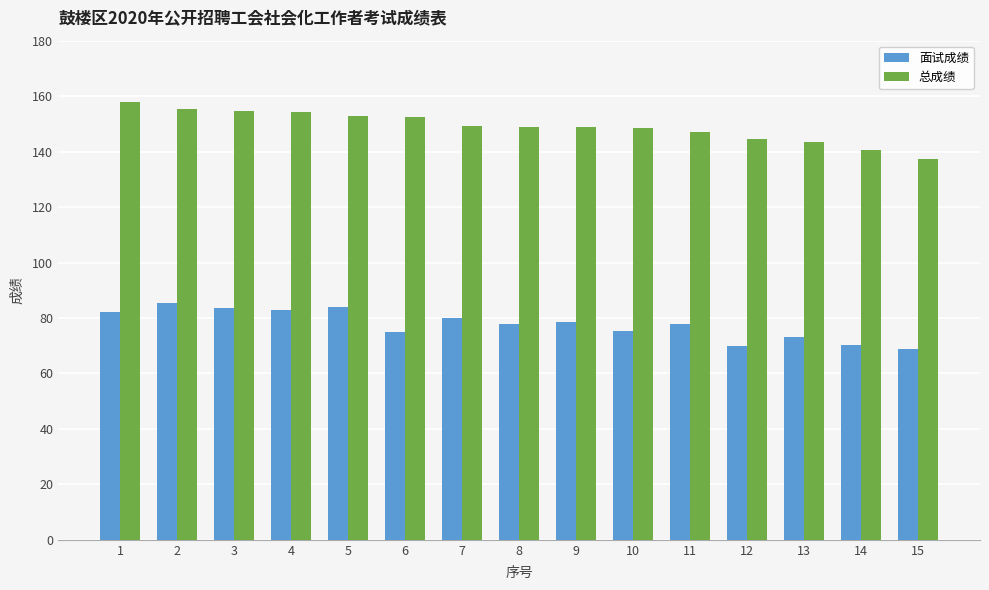

List the series in order of their overall mean, lowest first.

面试成绩, 总成绩